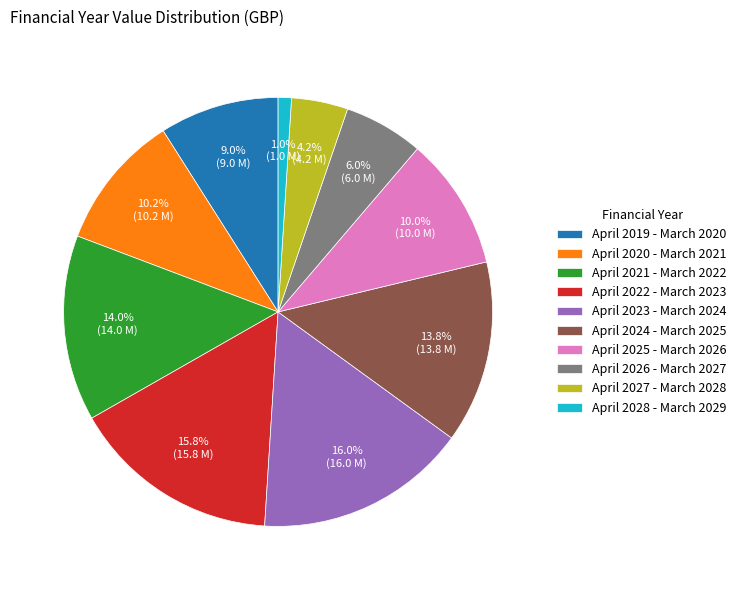

Does April 2023 - March 2024 account for over 50% of the chart?

No